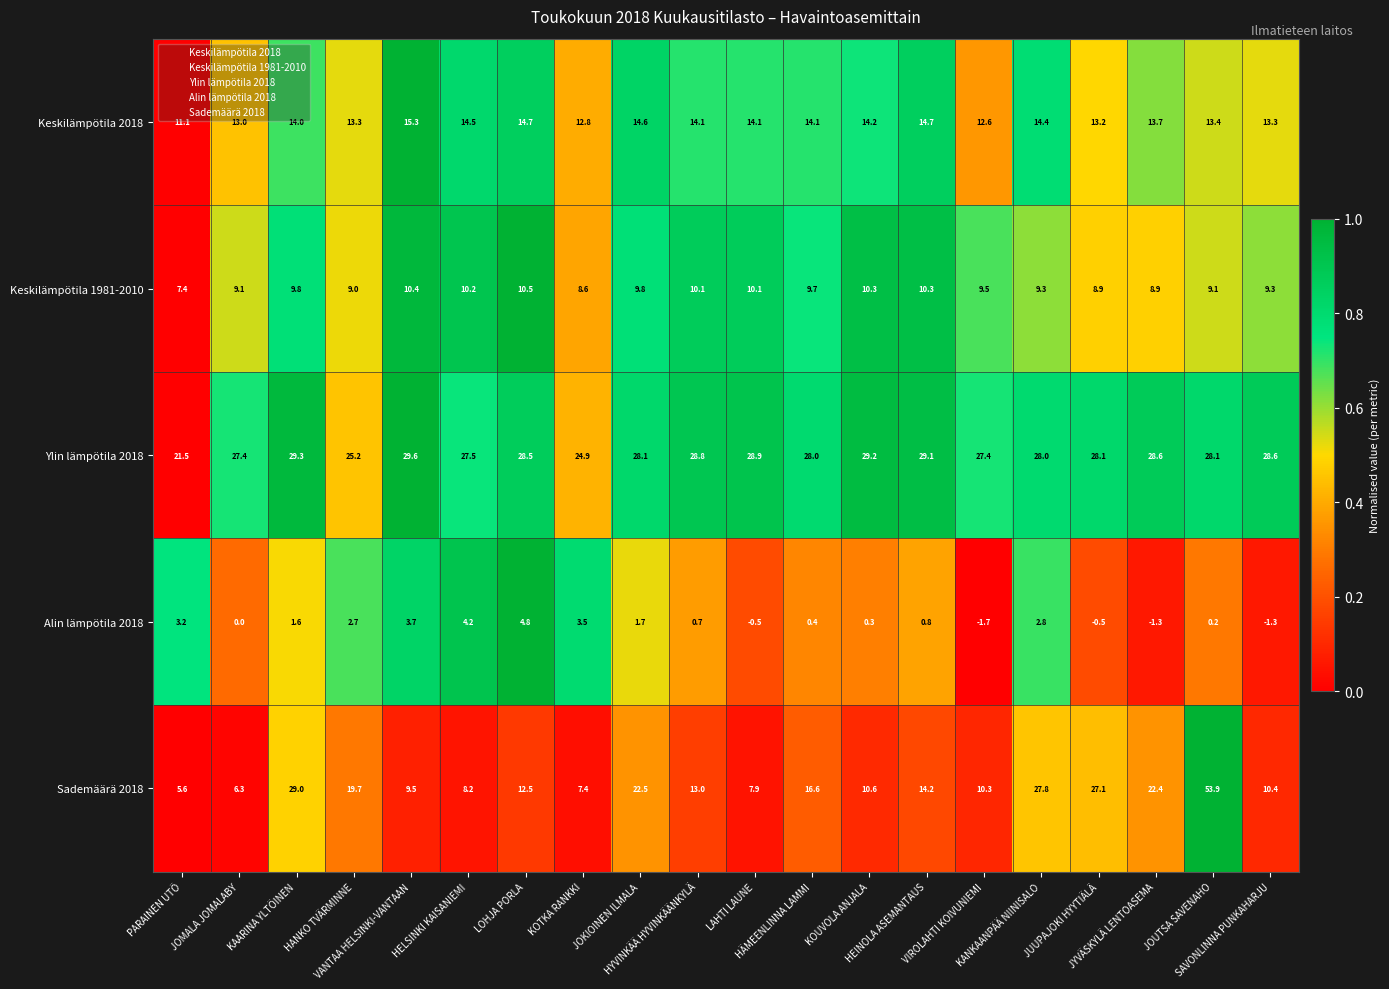

List the series in order of their peak value, highest first.

Sademäärä 2018, Ylin lämpötila 2018, Keskilämpötila 2018, Keskilämpötila 1981-2010, Alin lämpötila 2018